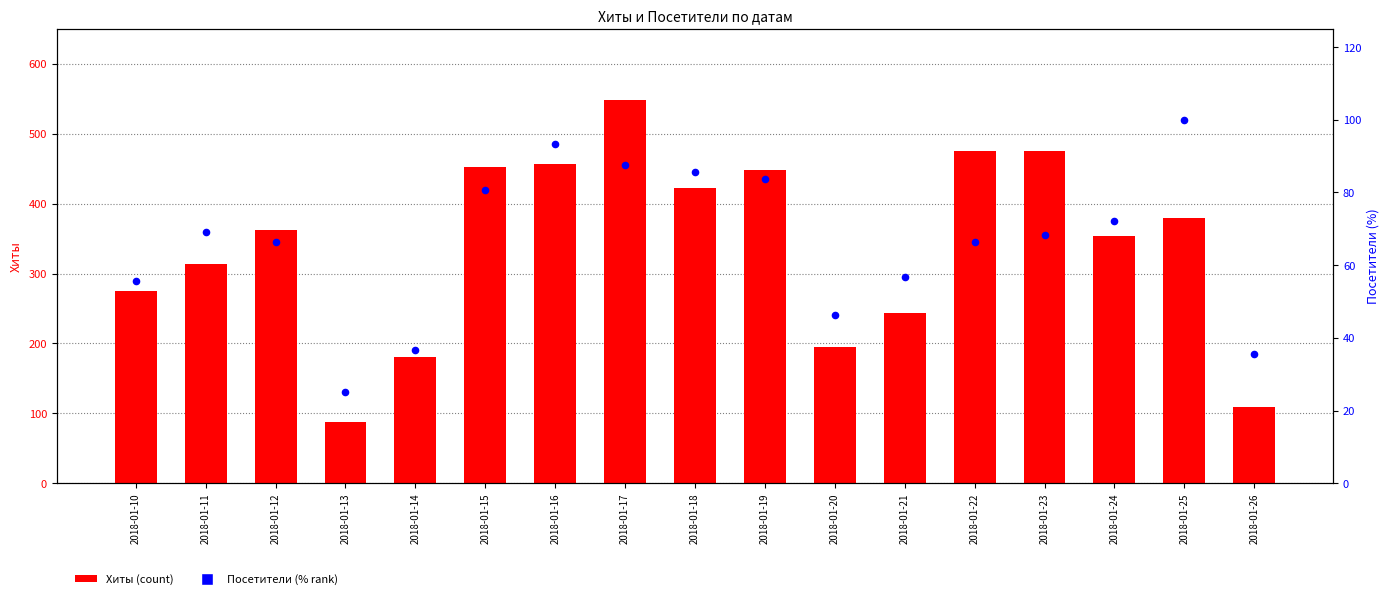

At how many categories does at least one series exceed 65?

17